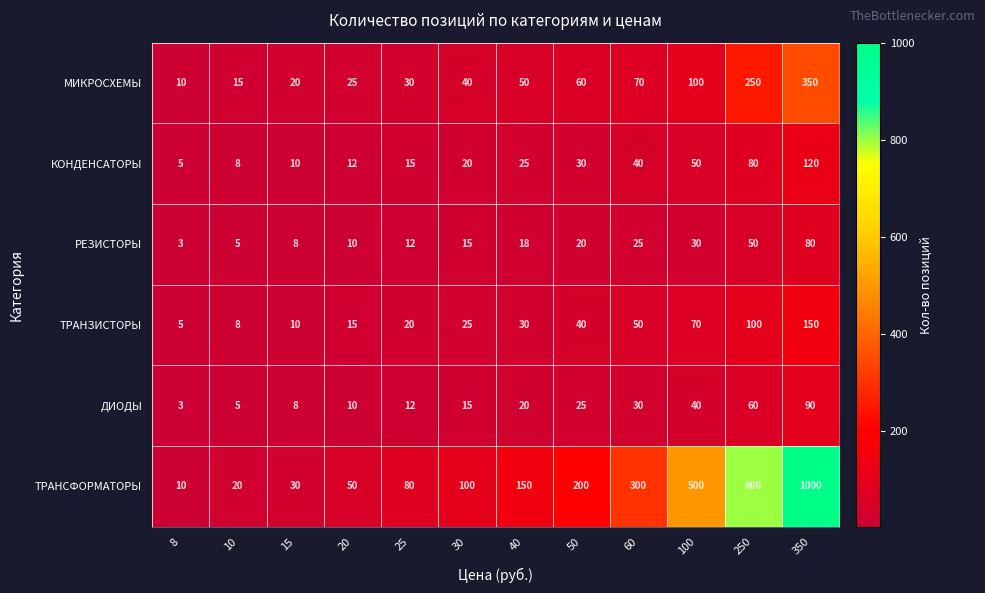

Which series has the widest spread of values?

ТРАНСФОРМАТОРЫ